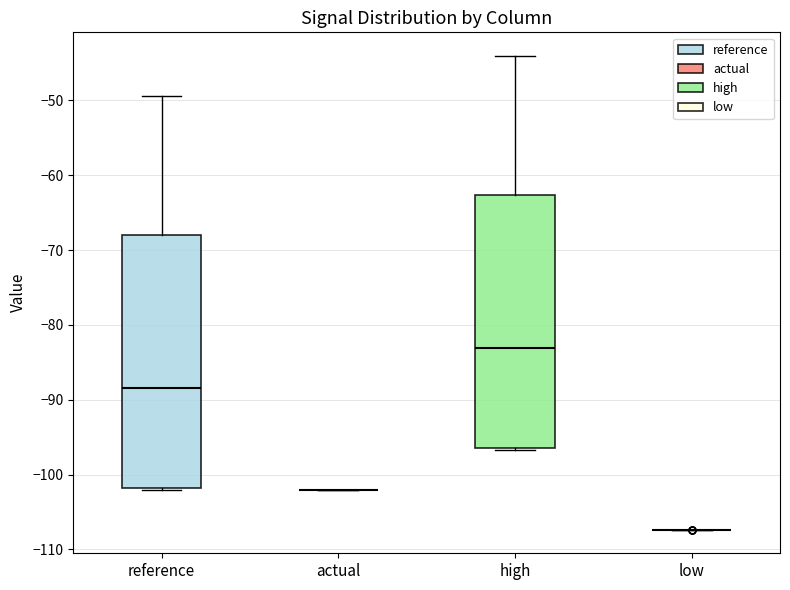

Reading left to right, read every box against the y-axis: the position of its median line, the range the box covers, and the ends of its whiskers. The values are not printed on the chart, so give them approximately, as read against the axis.

reference: median -88, box -102 to -68, whiskers -102 to -49
actual: box collapsed to a line at -102, whiskers -102 to -102
high: median -83, box -97 to -63, whiskers -97 to -44
low: box collapsed to a line at -107, whiskers -107 to -107